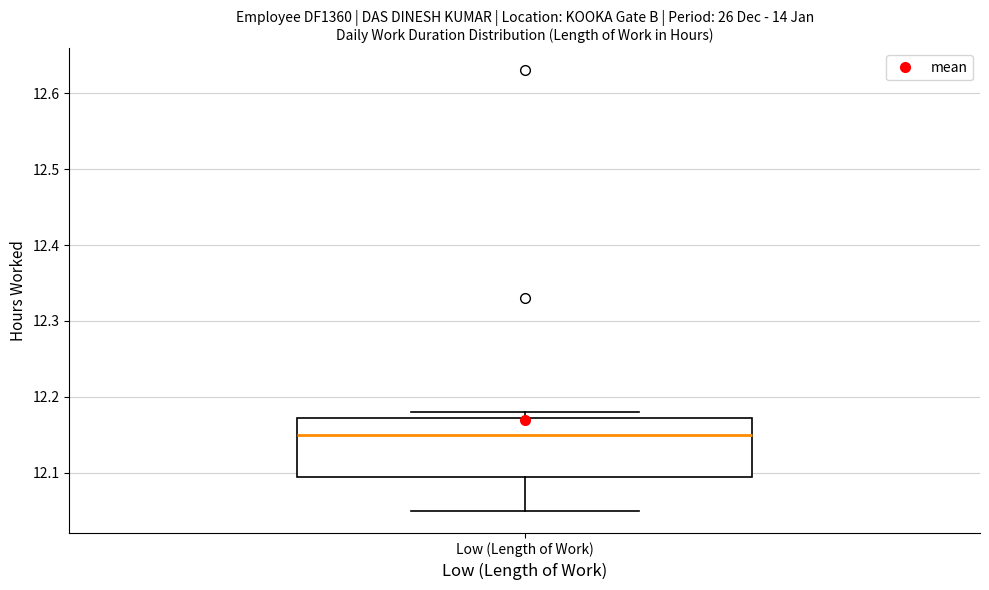

Read this box plot against the y-axis: the position of the median line, the range covered by the box, and the ends of both whiskers. The values are not printed on the chart, so give them approximately, as read against the axis.

median 12.15, box 12.10 to 12.17, whiskers 12.05 to 12.18